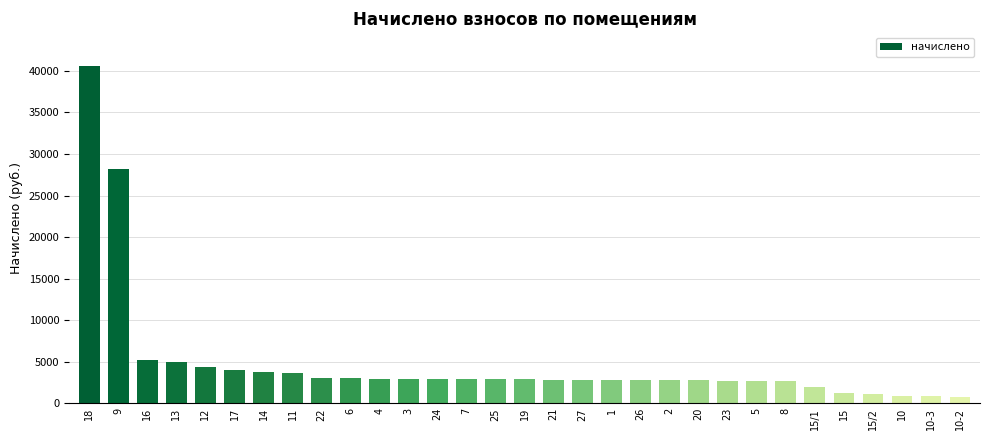

What is the value of the 8th bar from the left?

3591.8